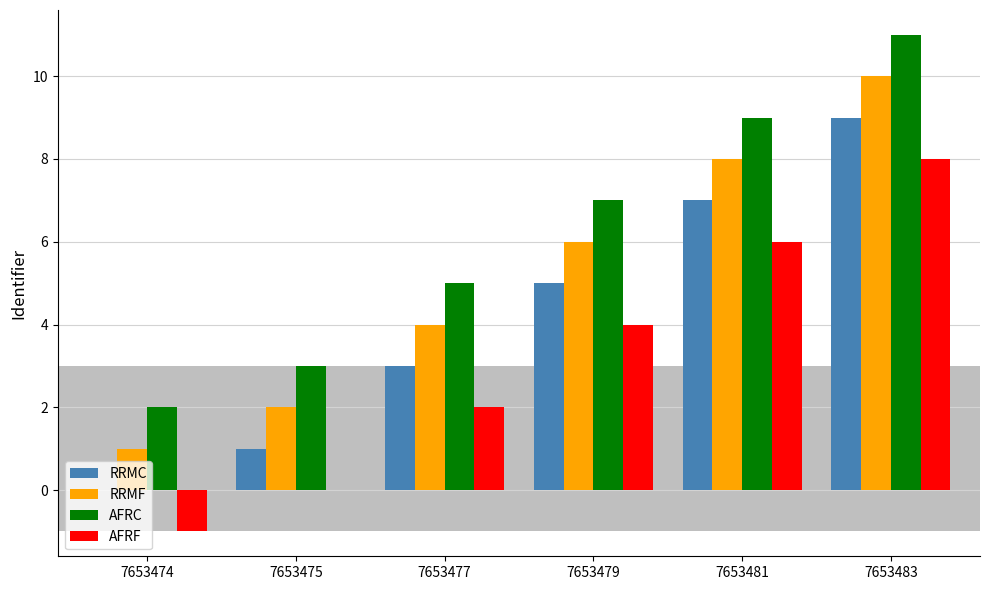

At which category is the sum across all series the highest?

7653483